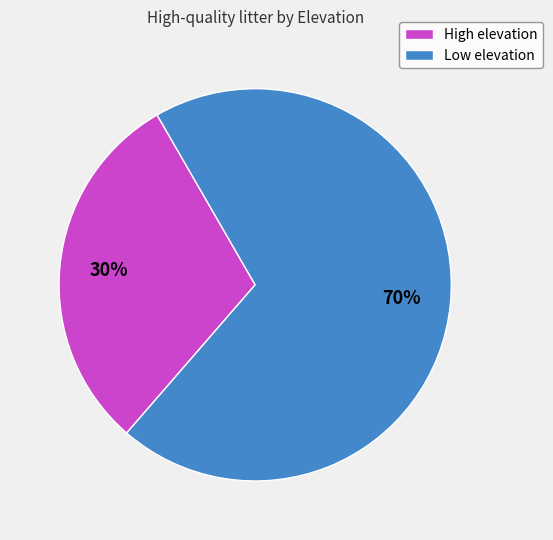

True or false: Low elevation accounts for 70% of the total.

True